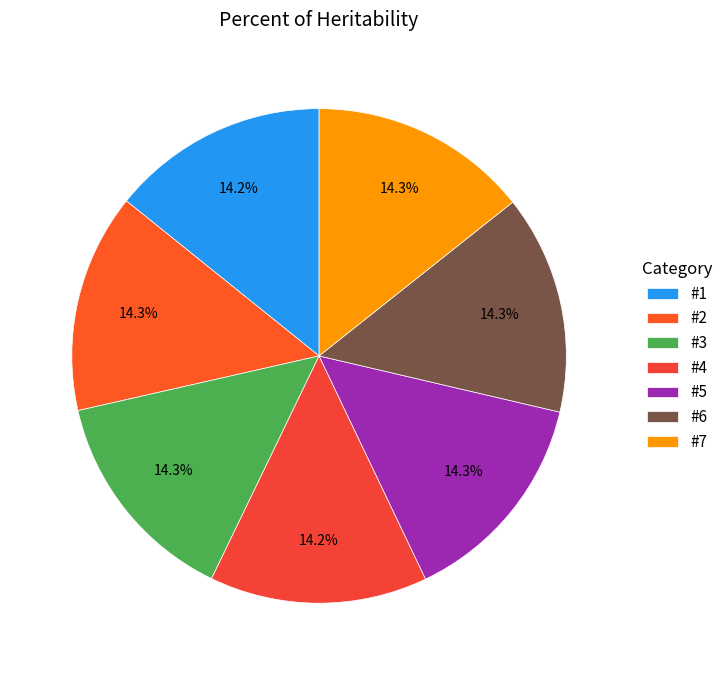

Which category has the smallest portion of the pie?

#1